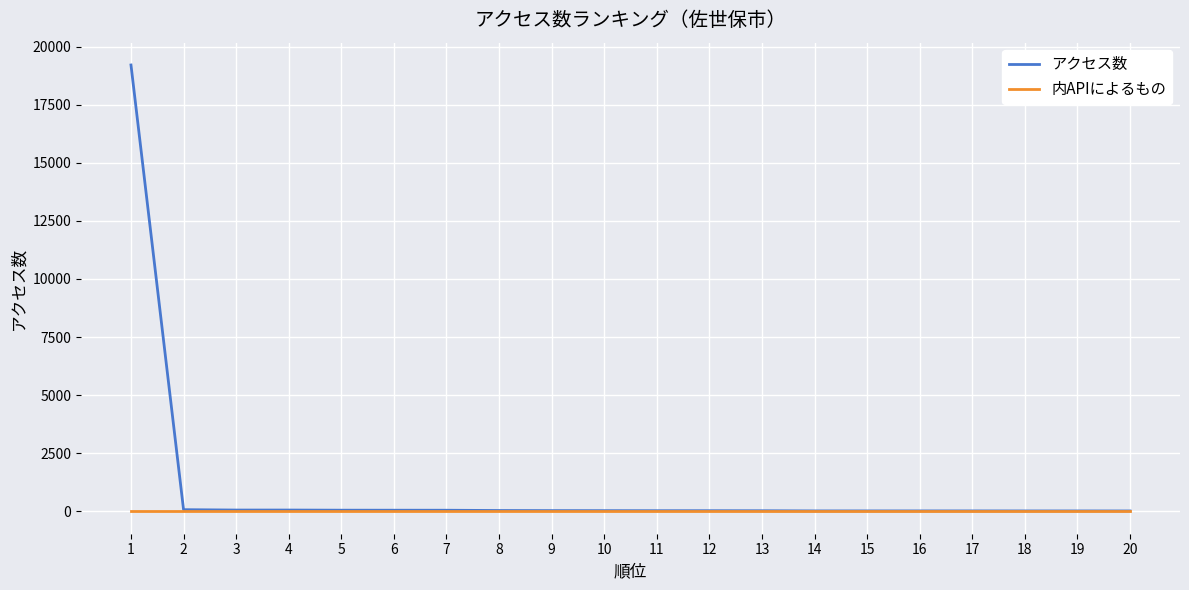

List the series in order of their overall mean, lowest first.

内APIによるもの, アクセス数